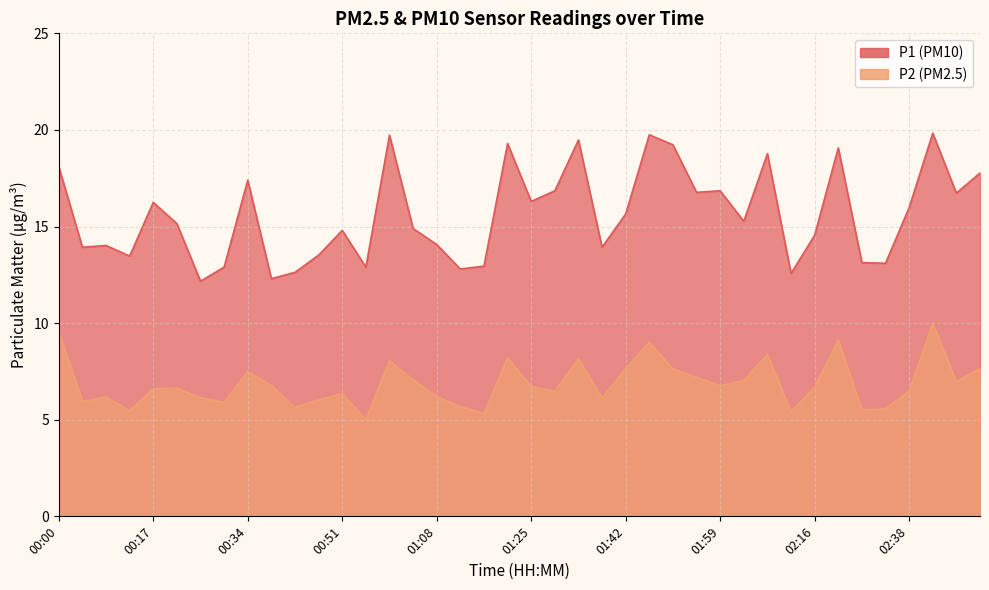

How many data points in P1 are above 15?

21